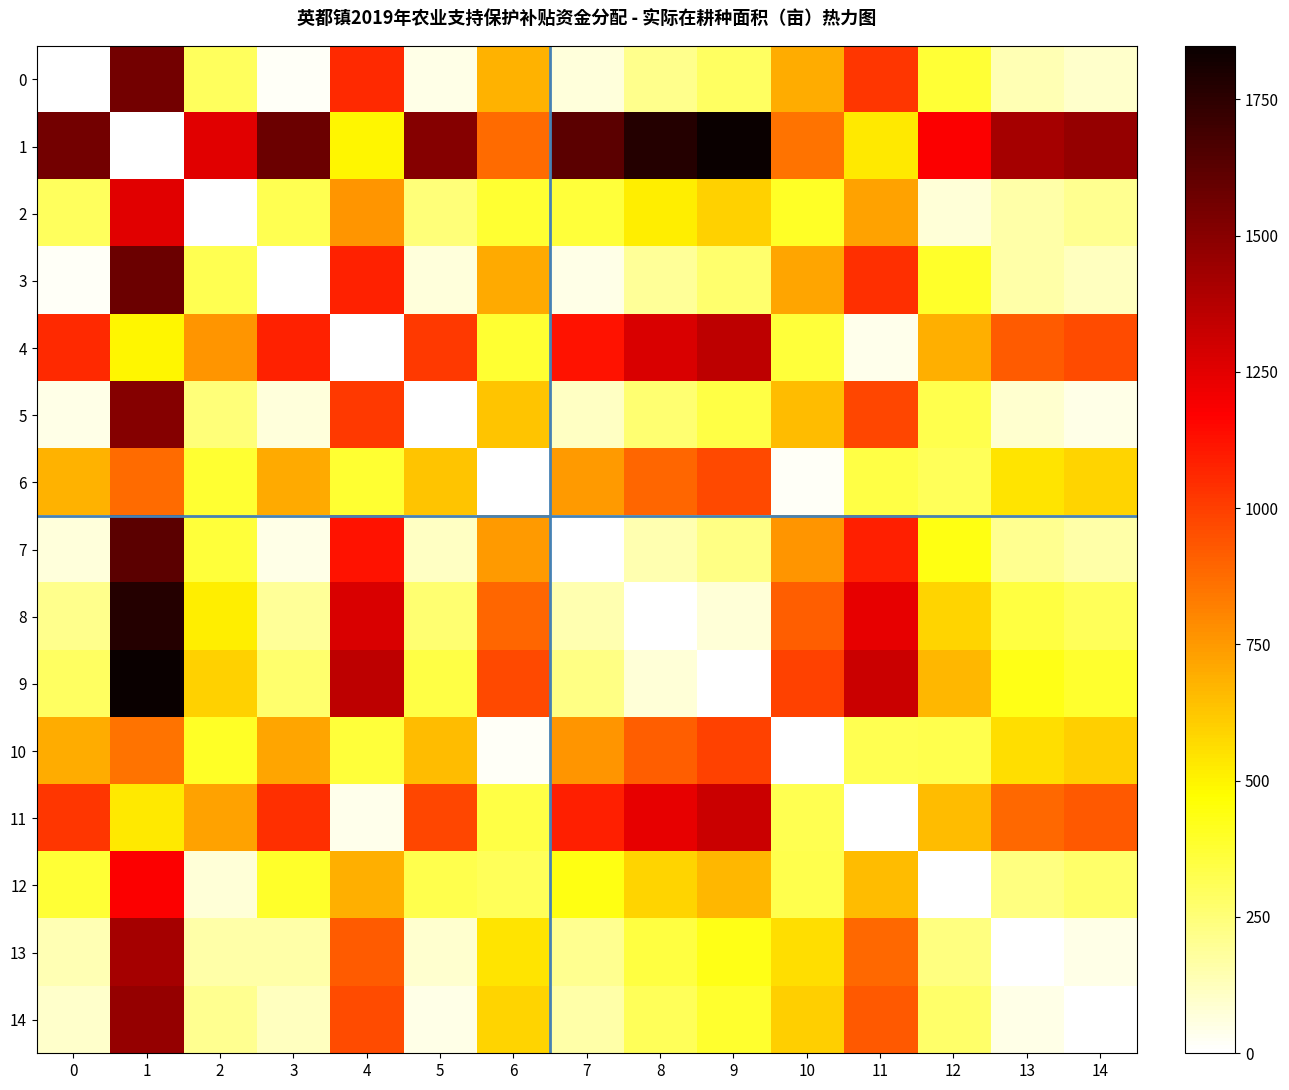

At how many categories does at least one series exceed 1098?

13